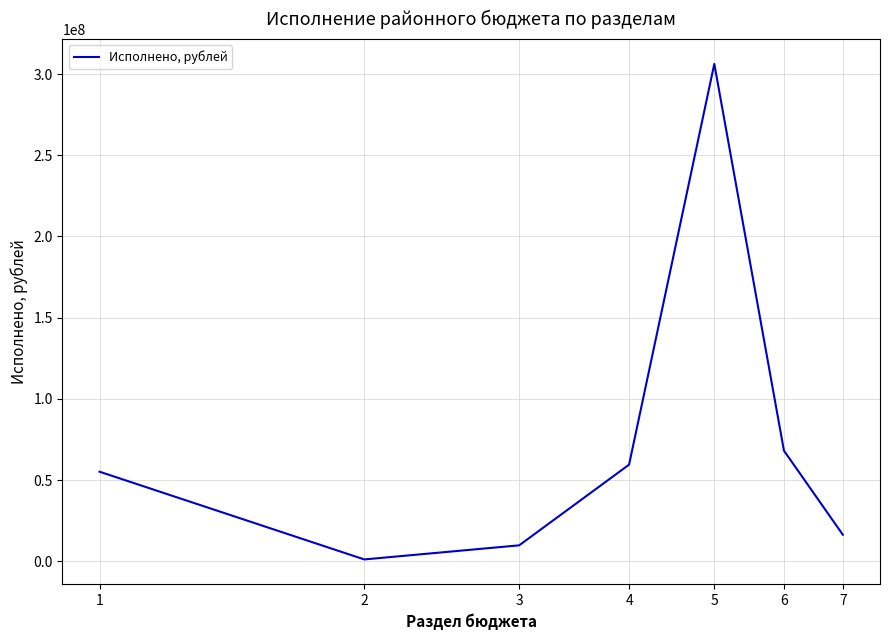

What is the difference between the maximum and minimum values?

305090167.4